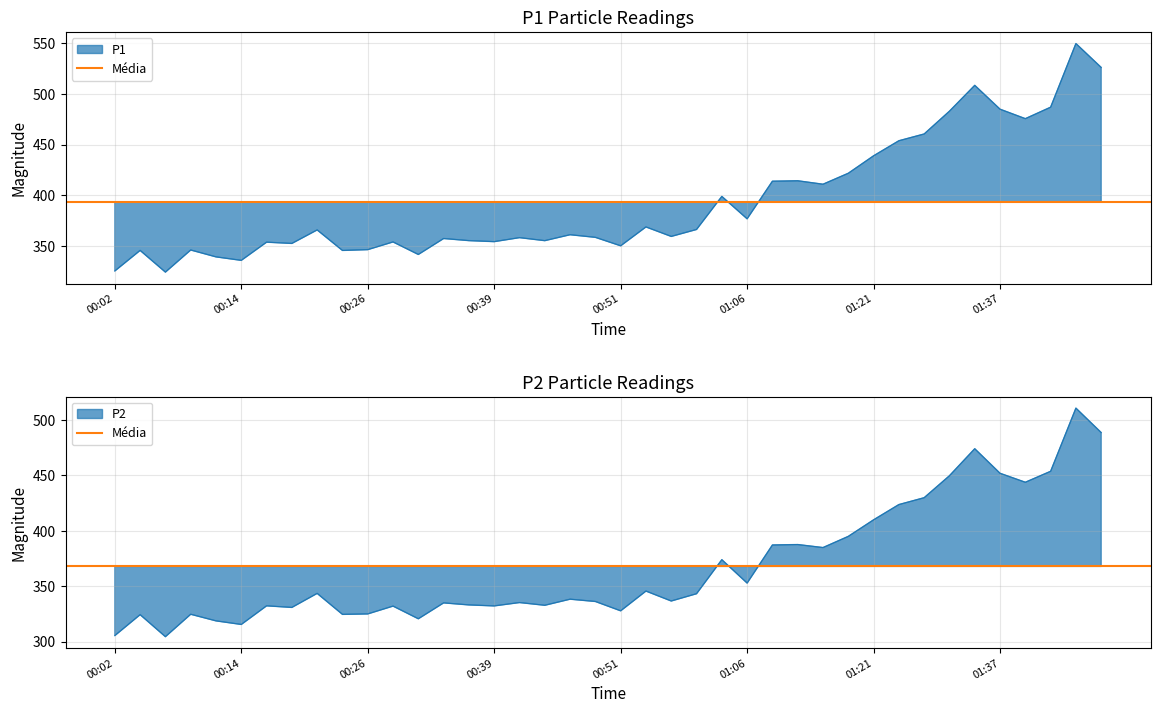

What is the highest value of the P2 series?

510.8